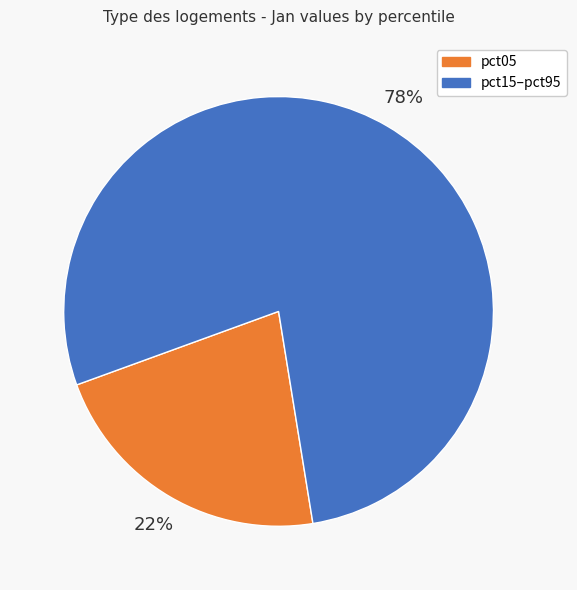

To the nearest percent, what percentage of the pie is pct05?

22%